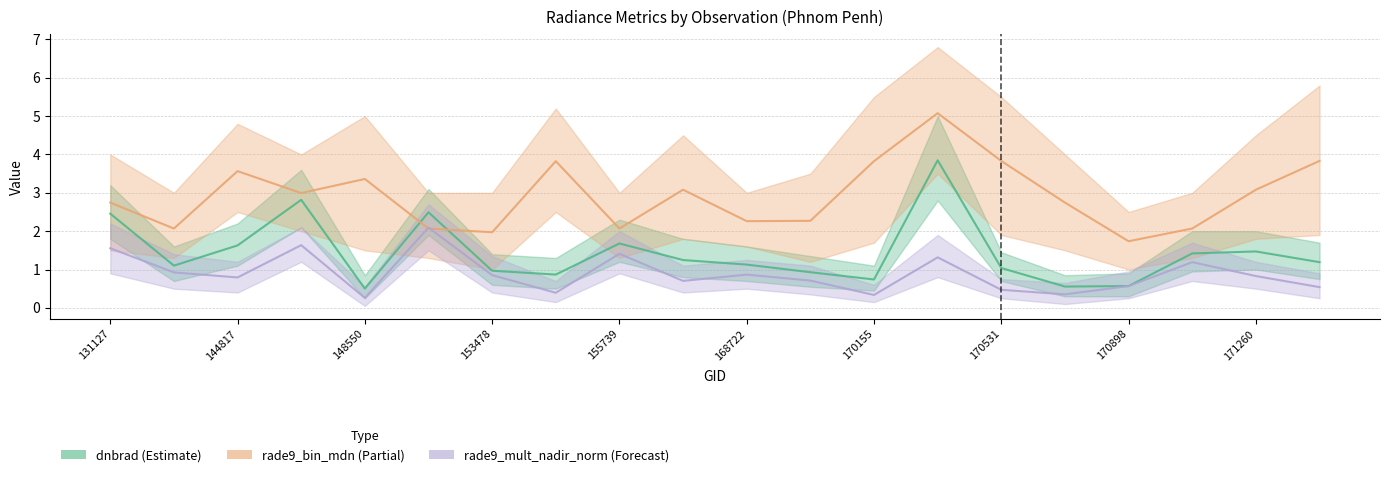

What is the sum of all rade9_bin_mdn values?

58.5